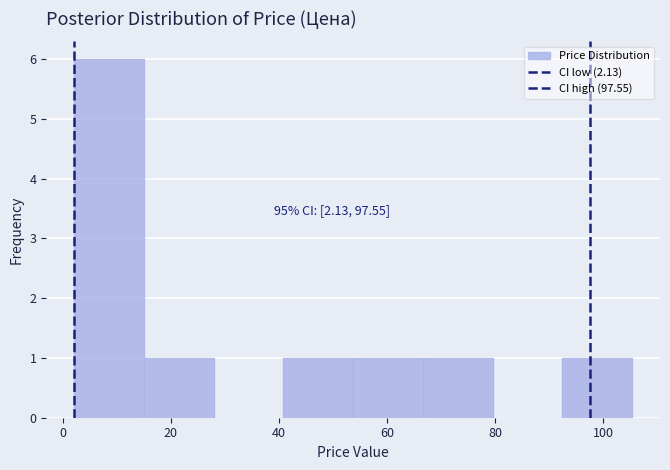

Which range on the x-axis has the tallest bar?

2 to 16